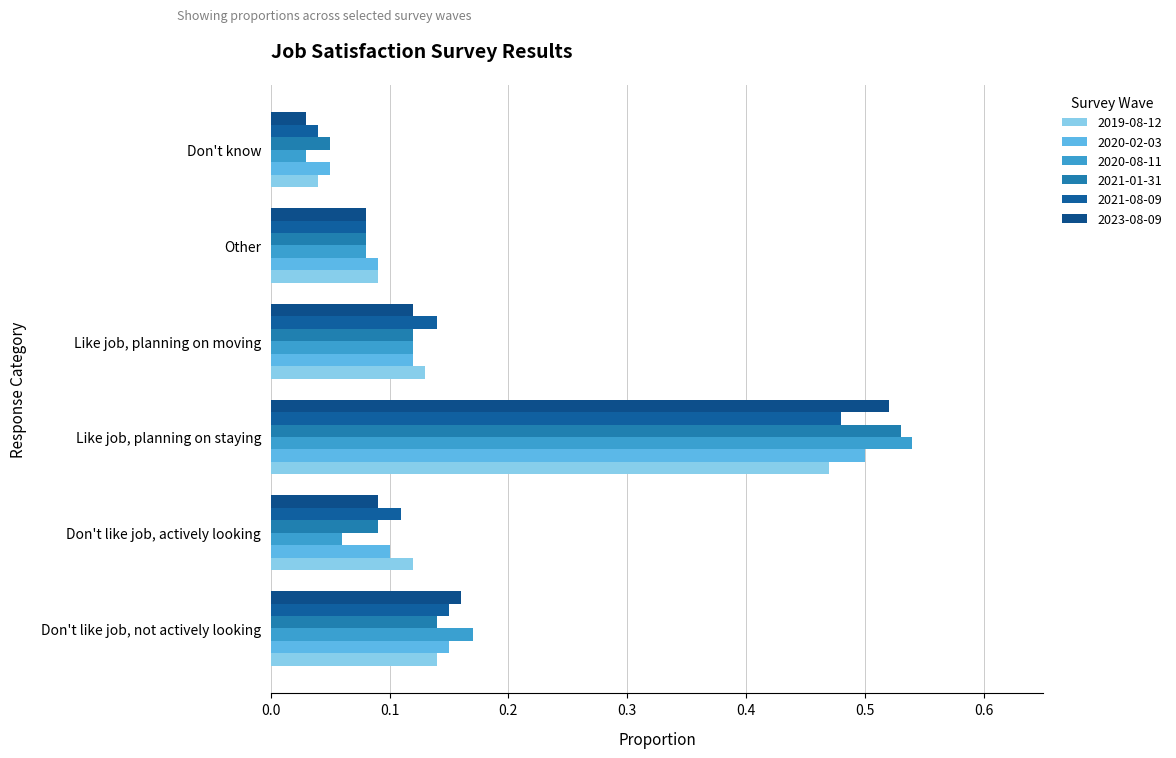

True or false: 2021-08-09 has a value of 0.0 at Don't know.

False